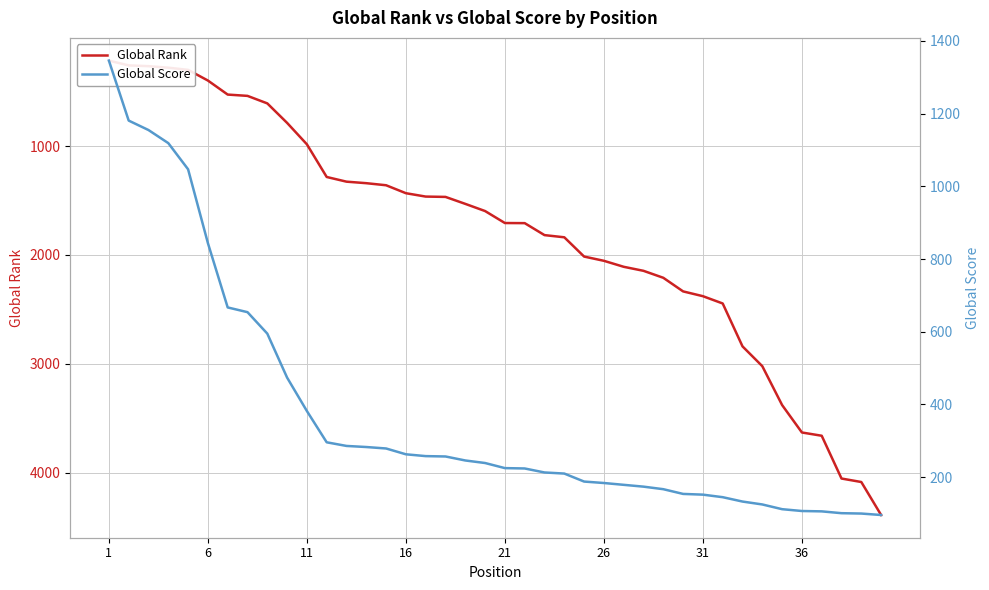

At which label does Global Rank reach its minimum?

1